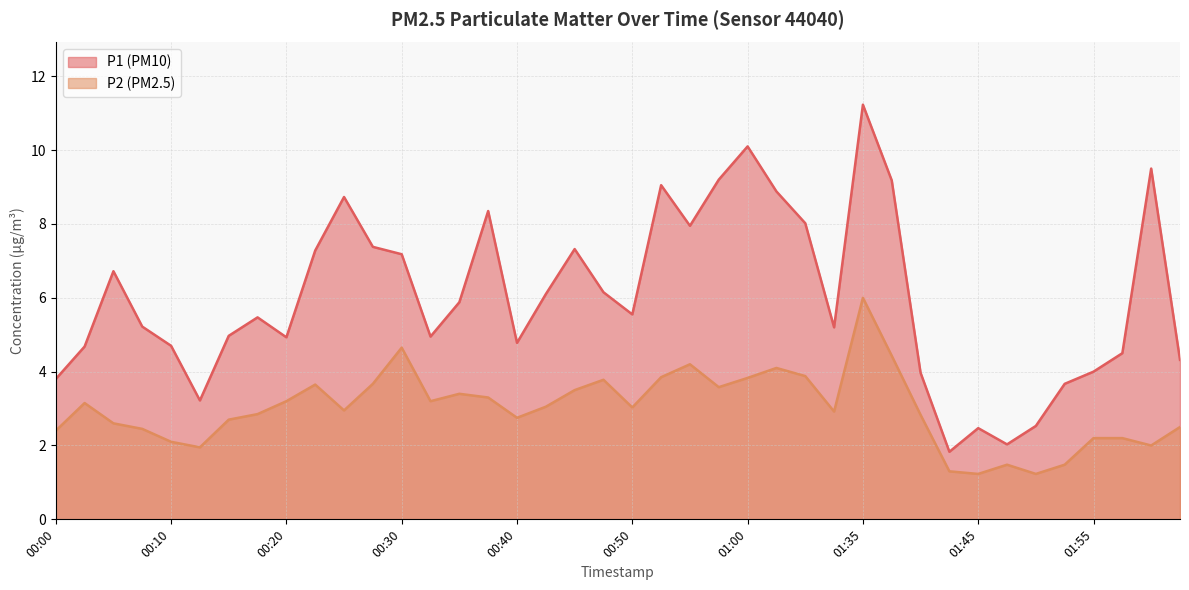

The P1 series shows 5.9 at 00:35. True or false?

True